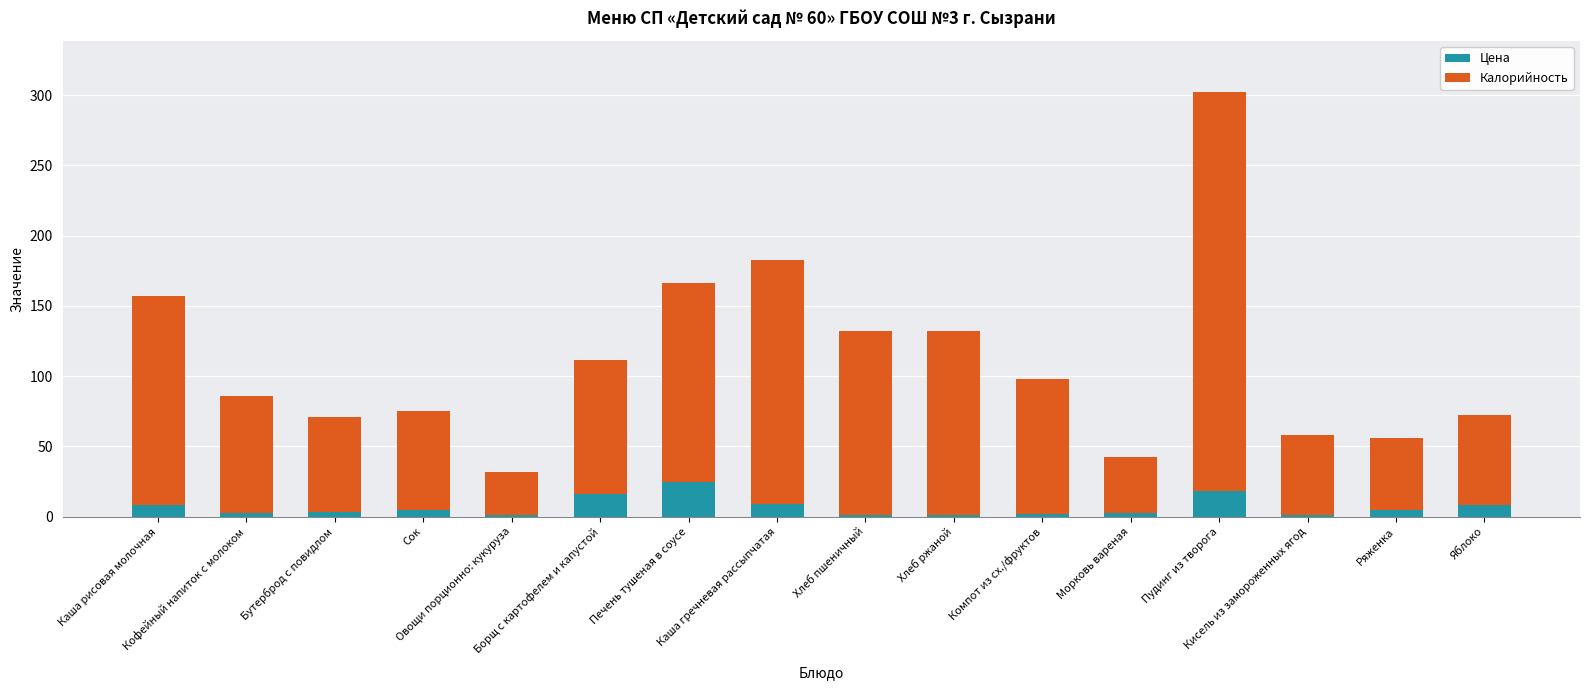

What is the sum of all Цена values?

109.3